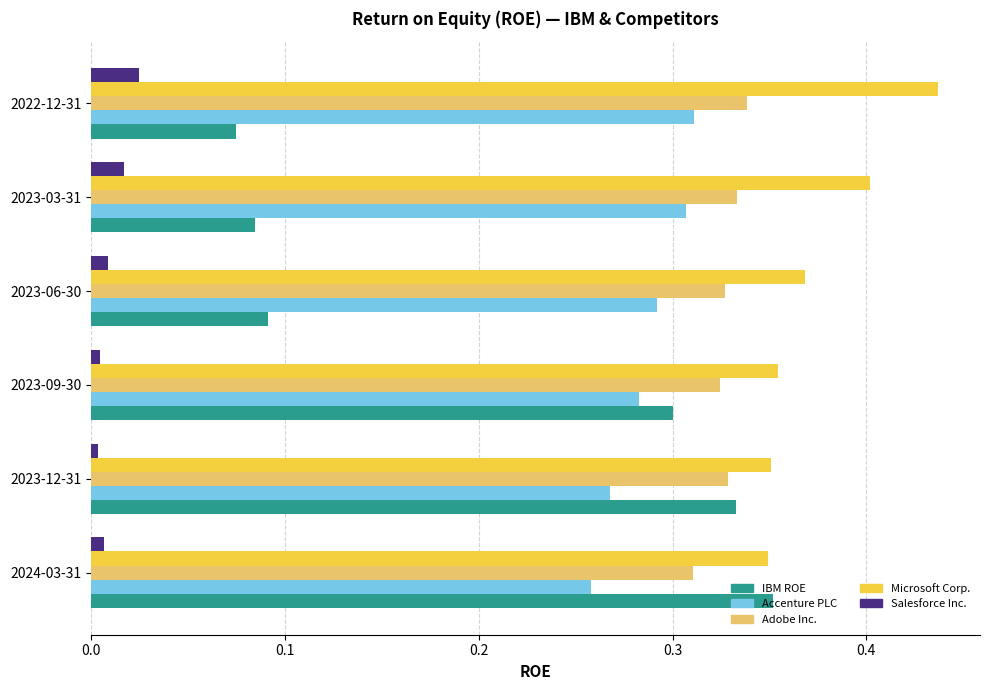

The Accenture PLC series shows 0.1 at 2024-03-31. True or false?

False